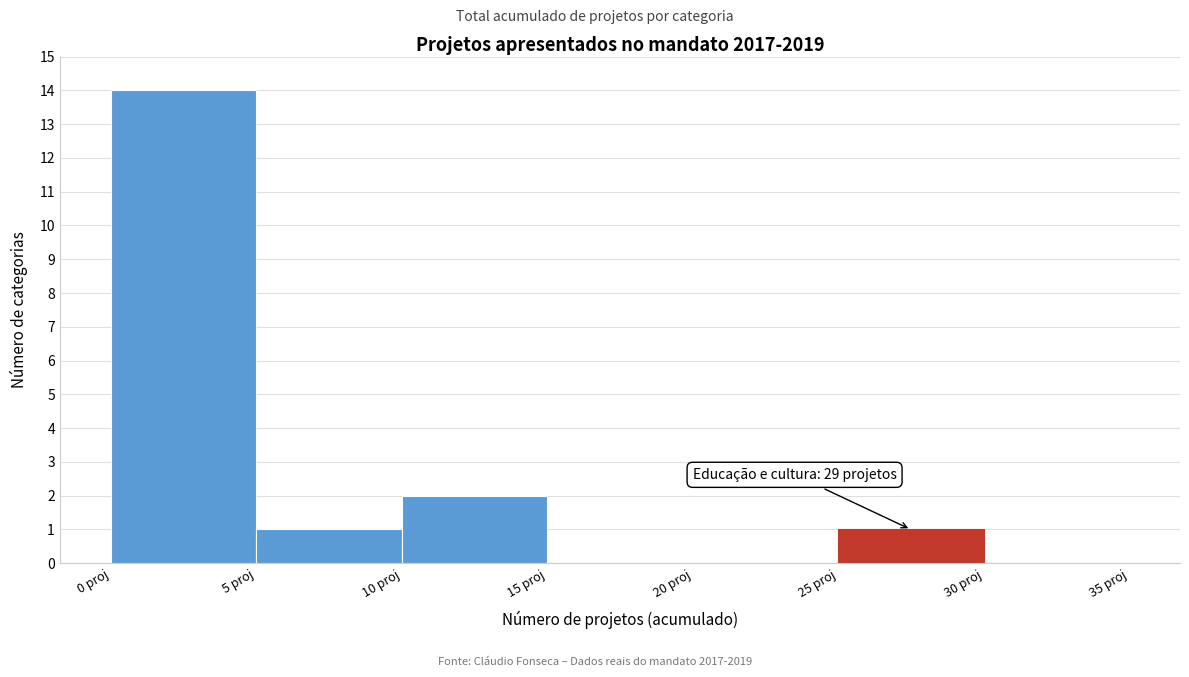

Over which range of the x-axis is the bar tallest?

0 to 5